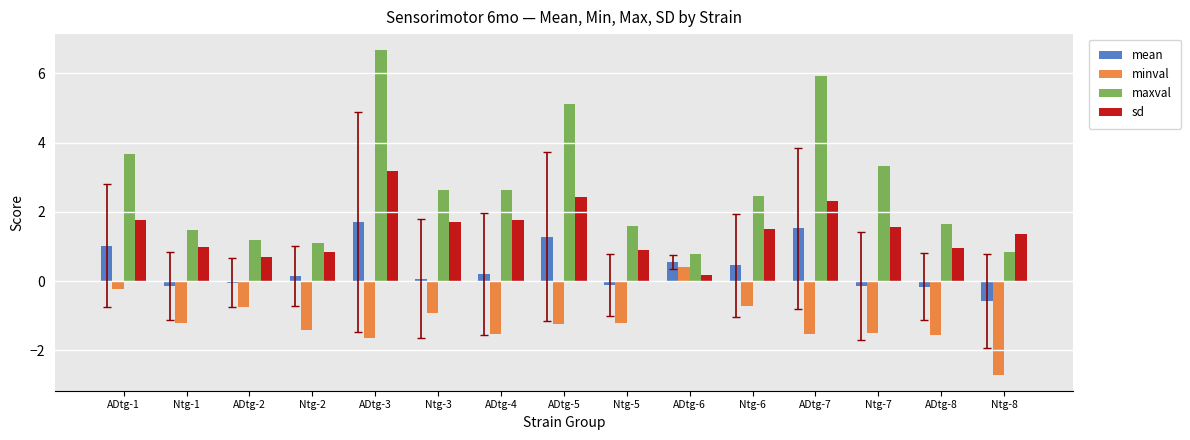

At which label does mean reach its minimum?

Ntg-8